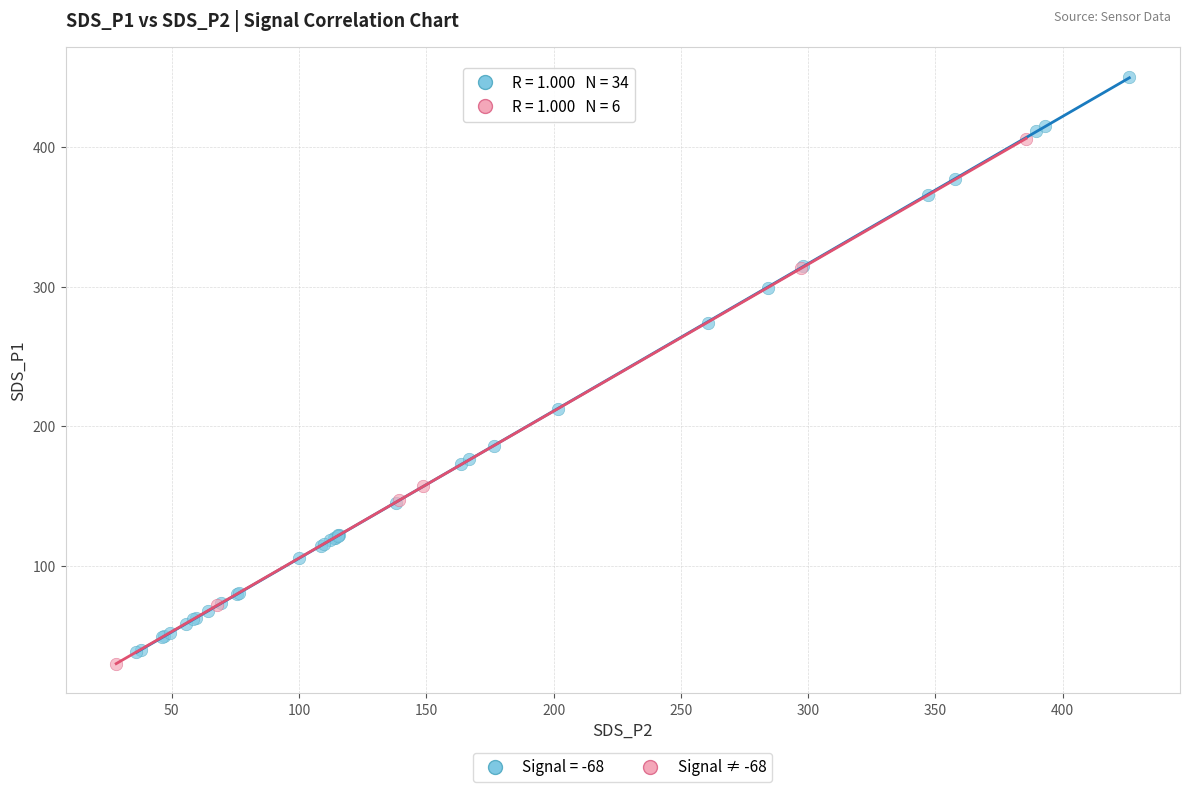

Which series has the largest Y range (max minus min)?

Signal = -68